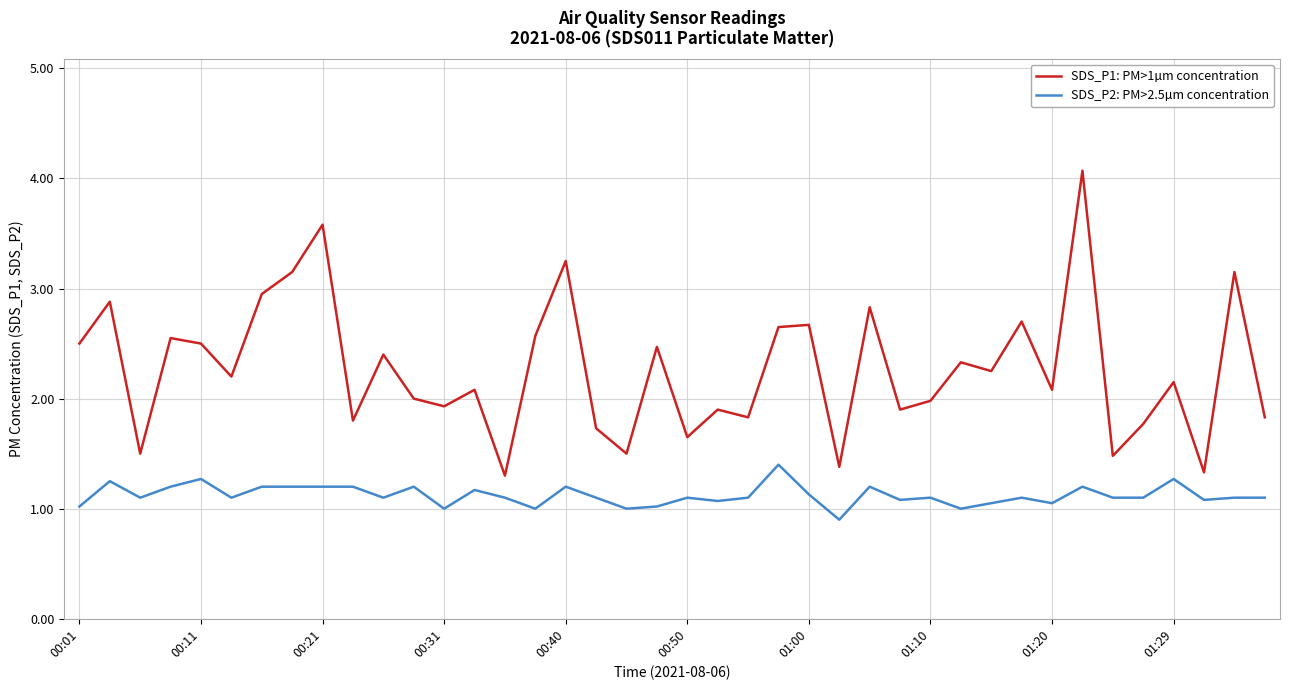

What is the minimum value shown in the chart?

0.9